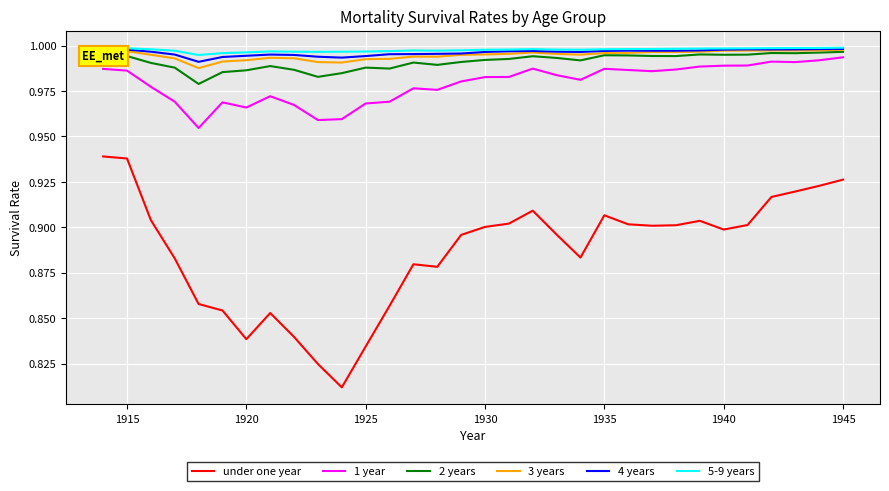

True or false: under one year and 2 years cross at least once.

False